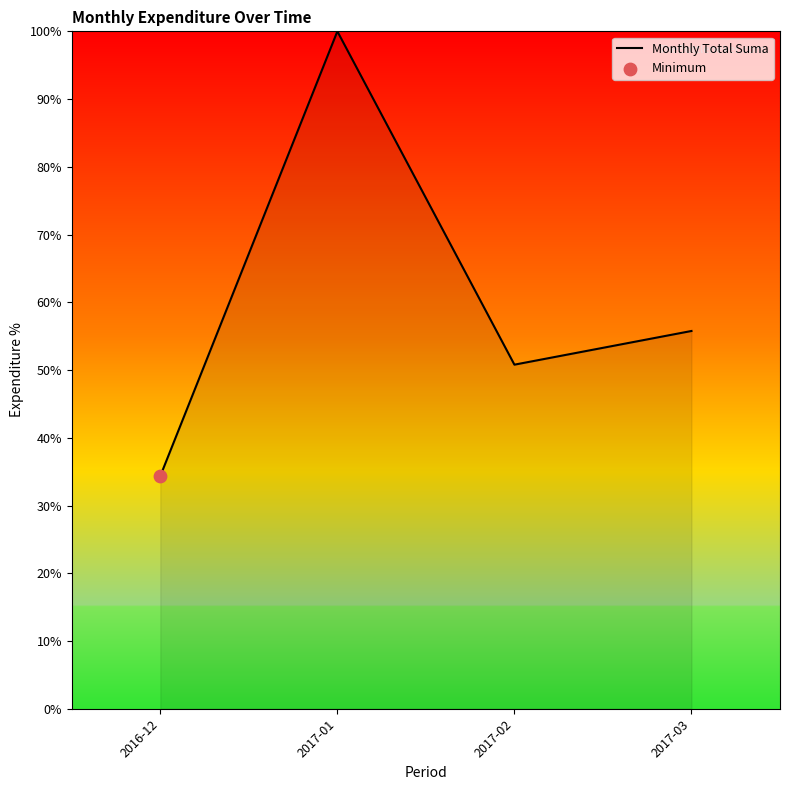

Approximately how many times larger is the value at 2017-01 compared to 2017-02?

2.0